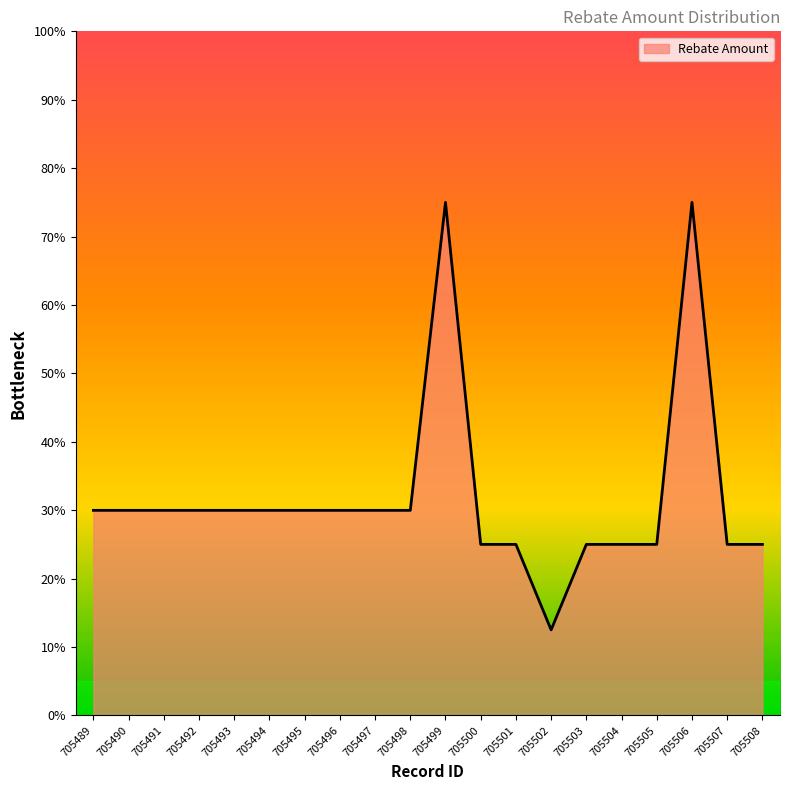

What is the ratio of the value at 705494 to the value at 705499?

0.4